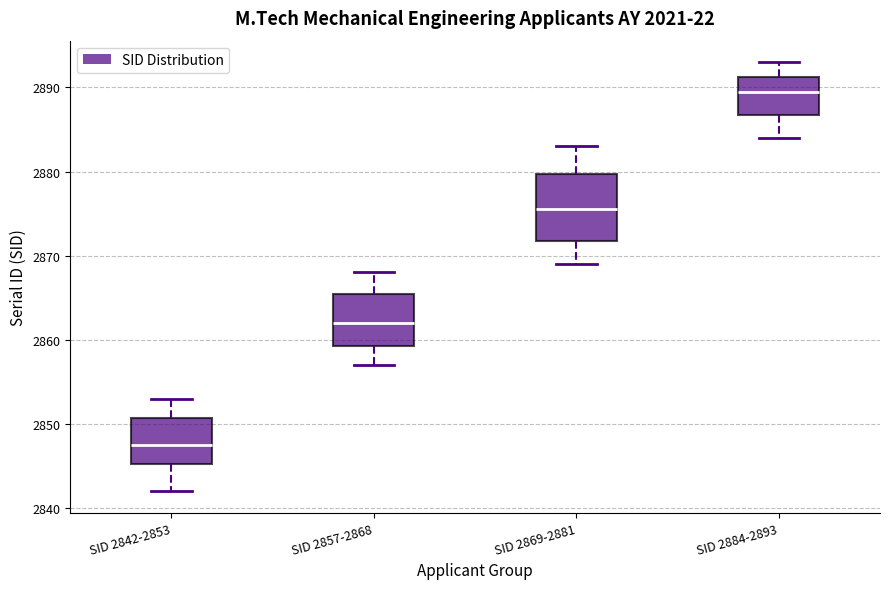

Reading left to right, transcribe this box plot: for each box, give where its median line is, the range the box spans, and where its two whiskers end, as read against the y-axis. The values are not printed on the chart, so give them approximately, as read against the axis.

SID 2842-2853: median 2848, box 2845 to 2851, whiskers 2842 to 2853
SID 2857-2868: median 2862, box 2859 to 2866, whiskers 2857 to 2868
SID 2869-2881: median 2876, box 2872 to 2880, whiskers 2869 to 2883
SID 2884-2893: median 2890, box 2887 to 2891, whiskers 2884 to 2893